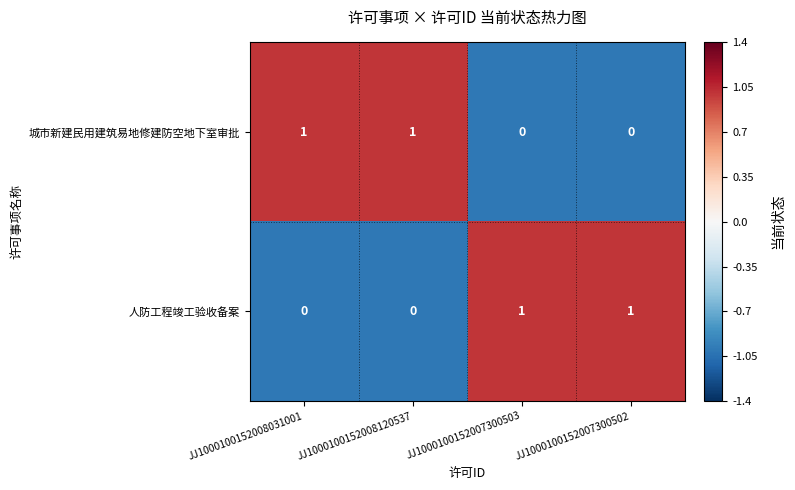

Is it true that 人防工程竣工验收备案 equals 0 at JJ1000100152007300502?

False